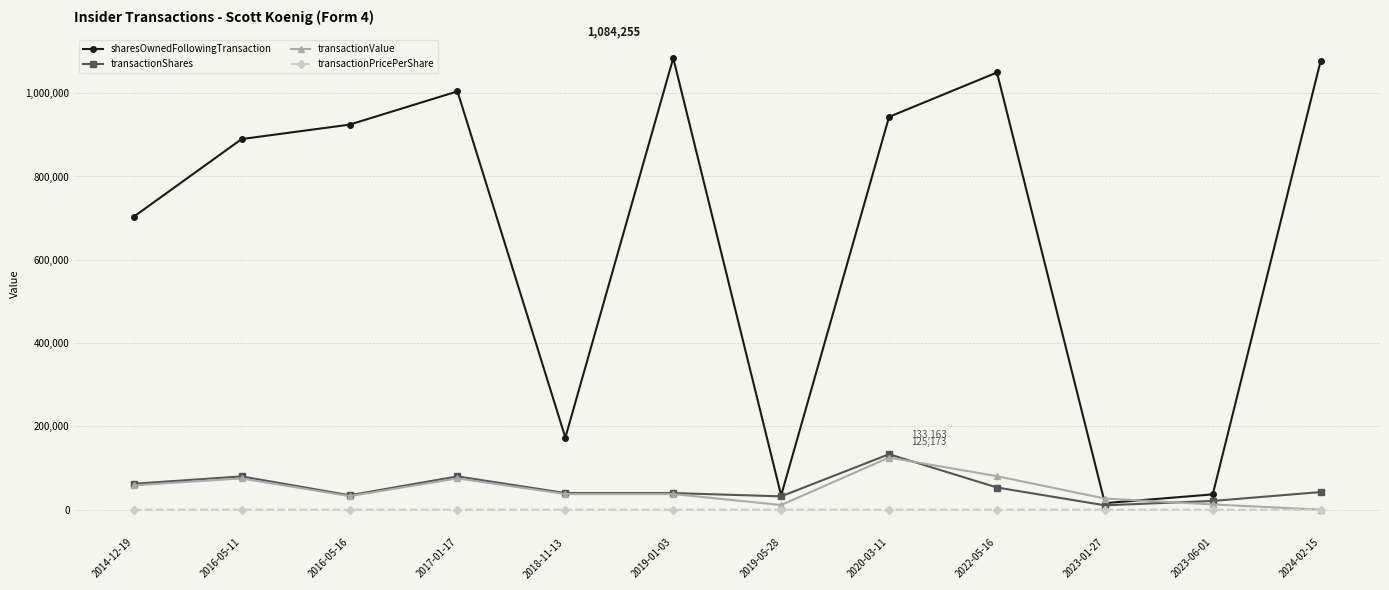

At which label does transactionShares reach its peak?

2020-03-11